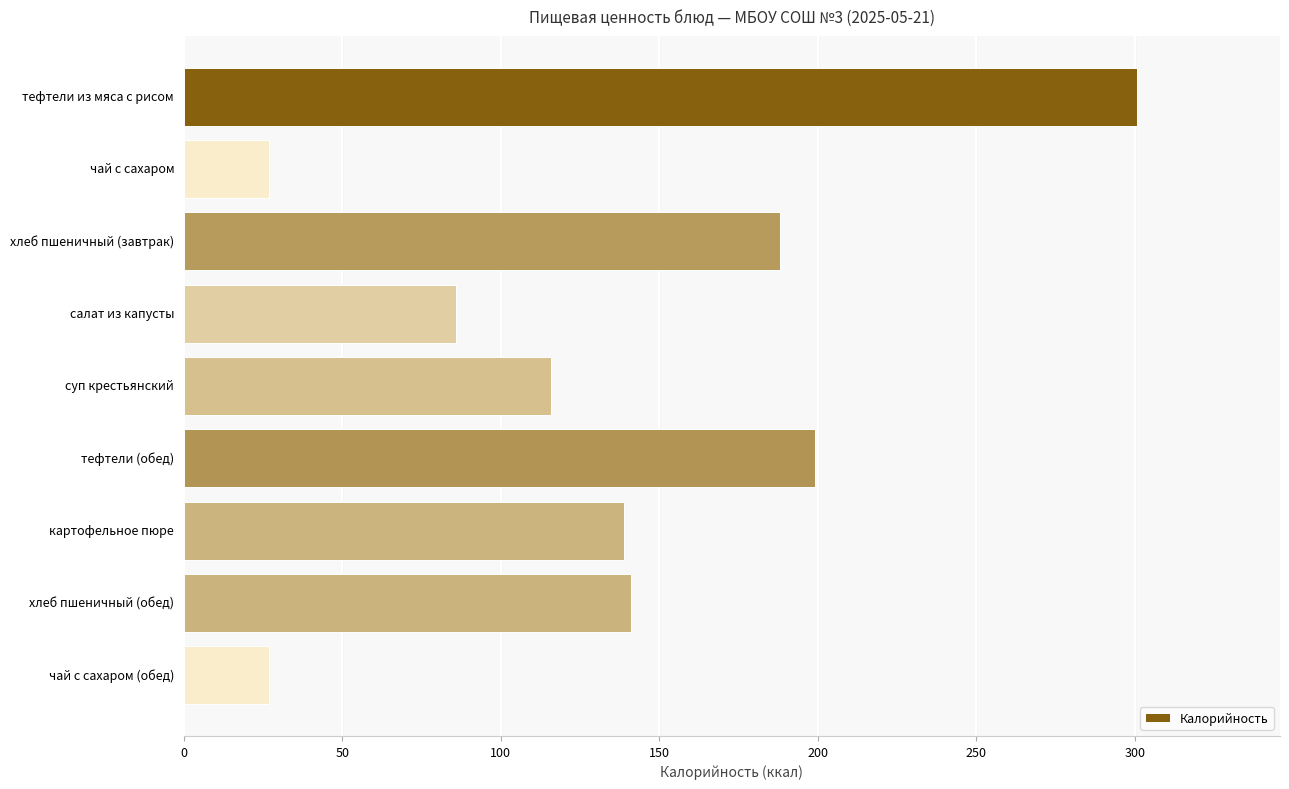

Approximately how many times larger is the value at чай с сахаром (обед) compared to чай с сахаром?

1.0